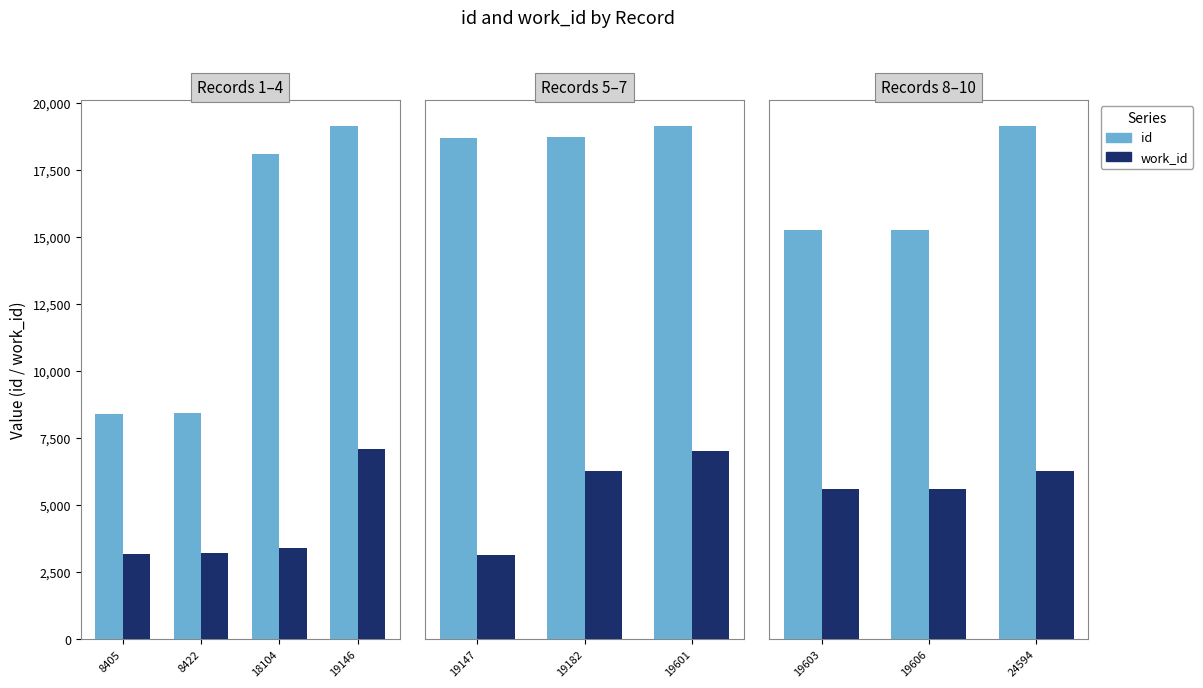

List the series in order of their overall mean, highest first.

id, work_id